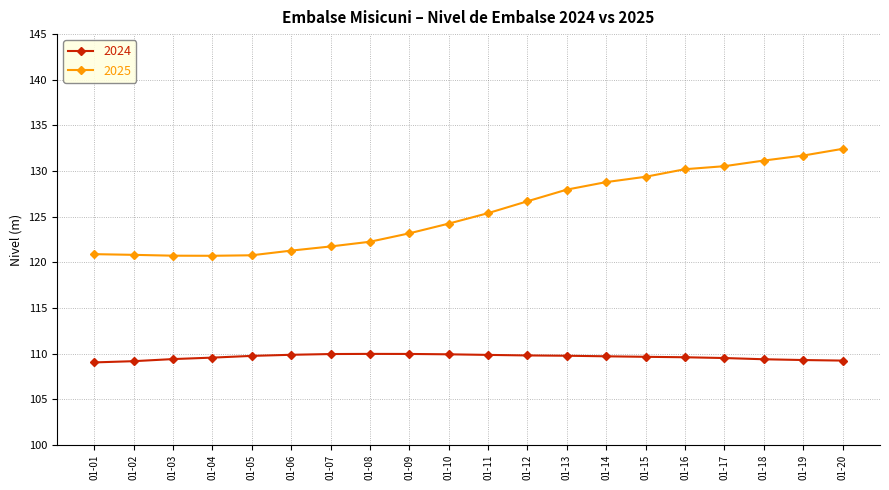

Is this an area chart (filled region under the line)?

No